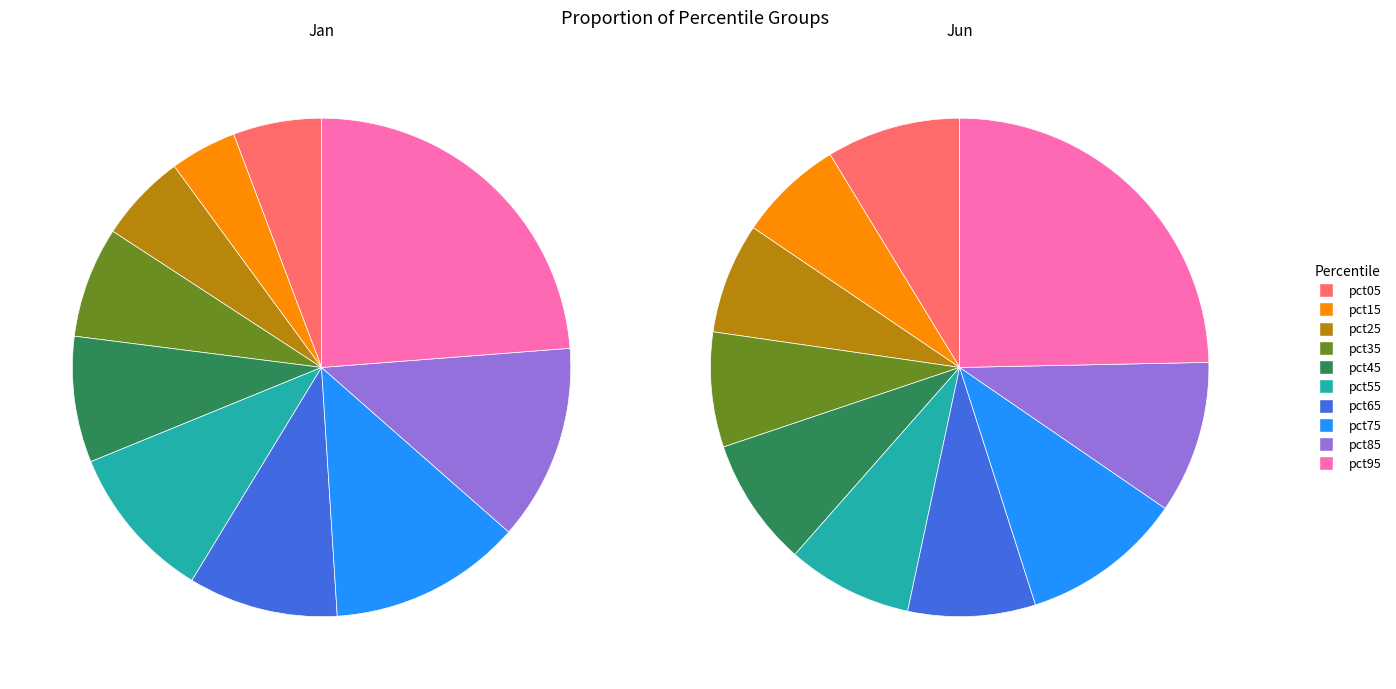

How many segments does this pie chart have?

10